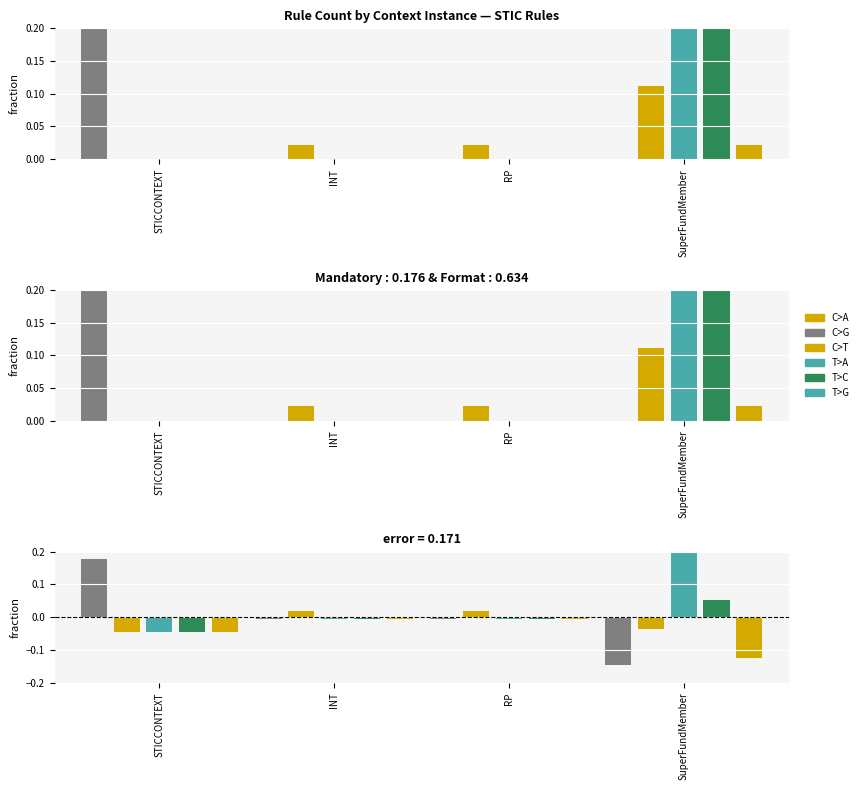

What is the difference between the maximum and second lowest values in the Context series?

0.2